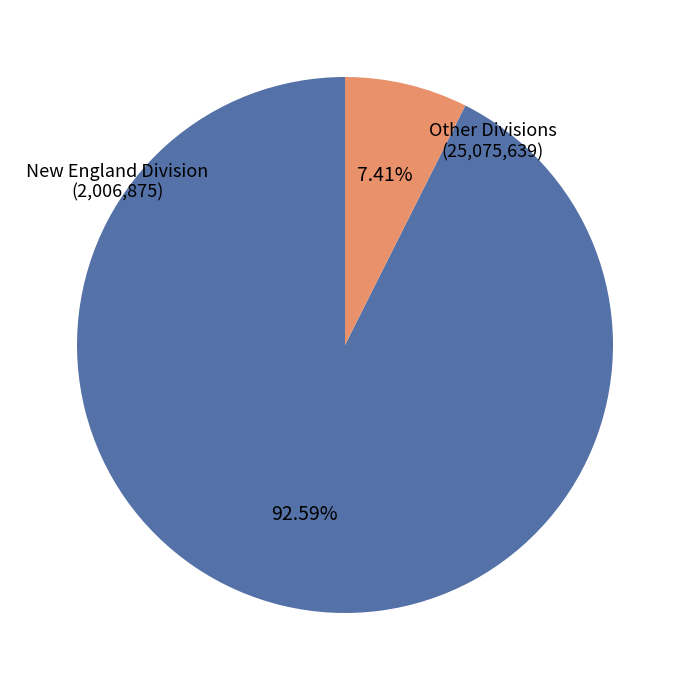

Does any single category account for the majority?

Yes